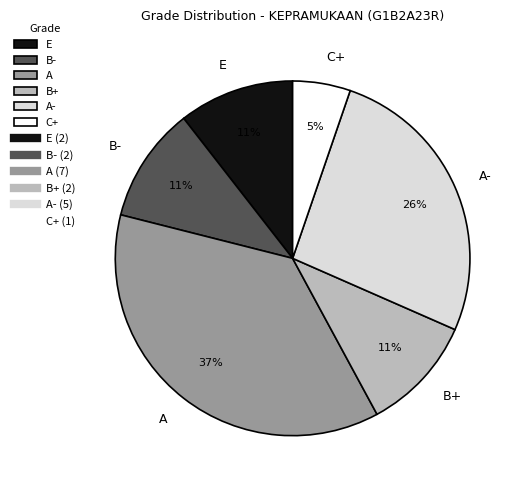

Combined, do E and B+ account for over 50%?

No